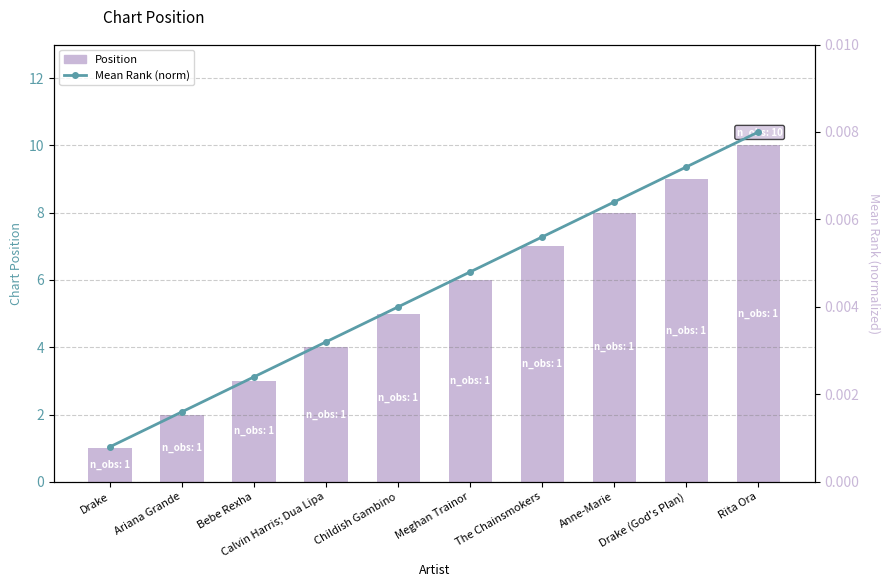

Does the chart contain stacked bars?

No